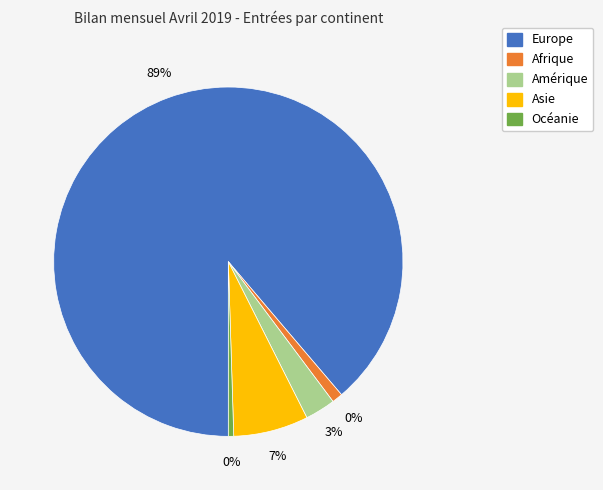

Is it true that Asie is 1% of the pie?

False